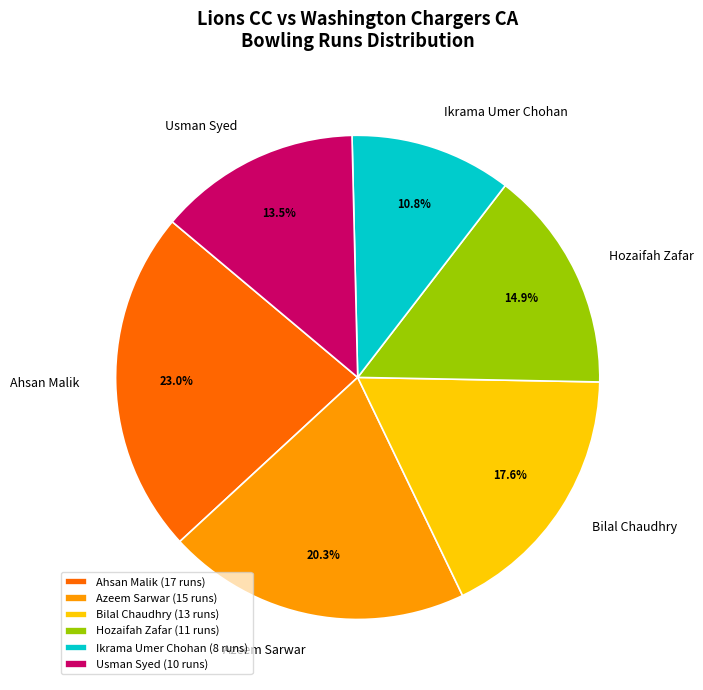

To the nearest percent, what is the average slice percentage?

17%